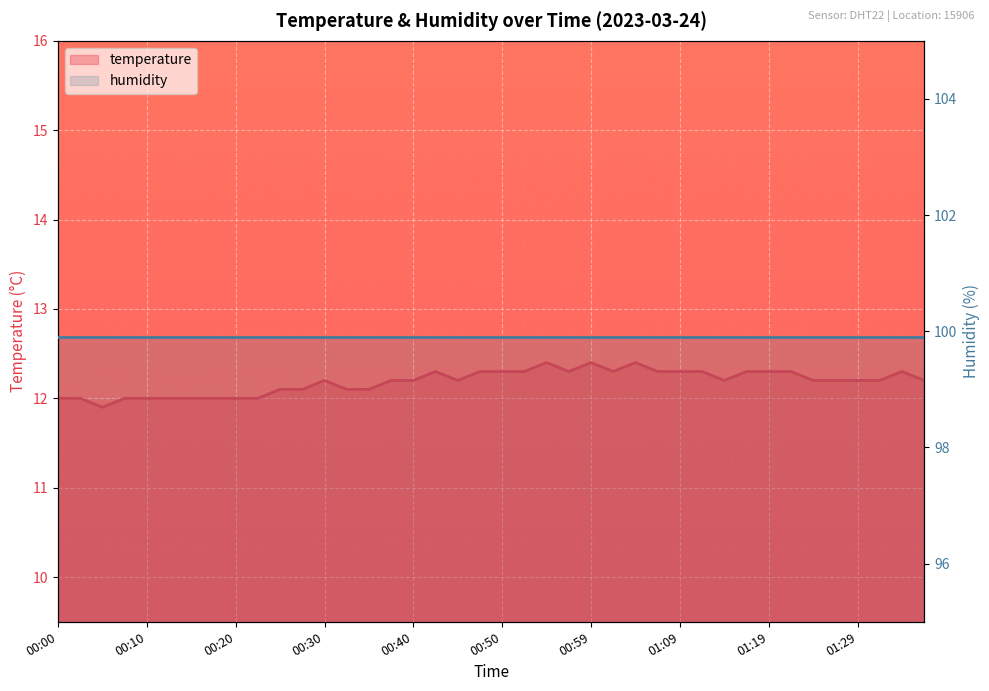

How many interior local peaks (higher than both neighbors) does the data have?

6